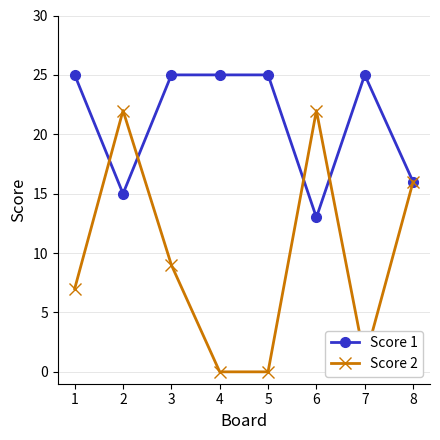

Is the value of Score 1 at 7 greater than the value of Score 2 at 8?

Yes